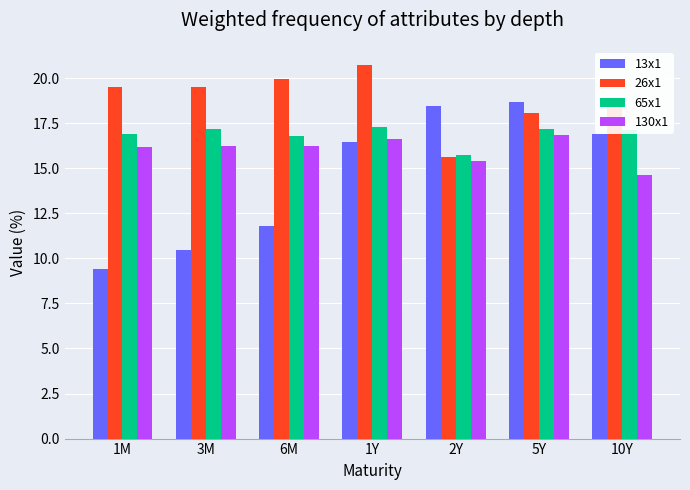

True or false: 26x1 has a value of 33.7 at 6M.

False